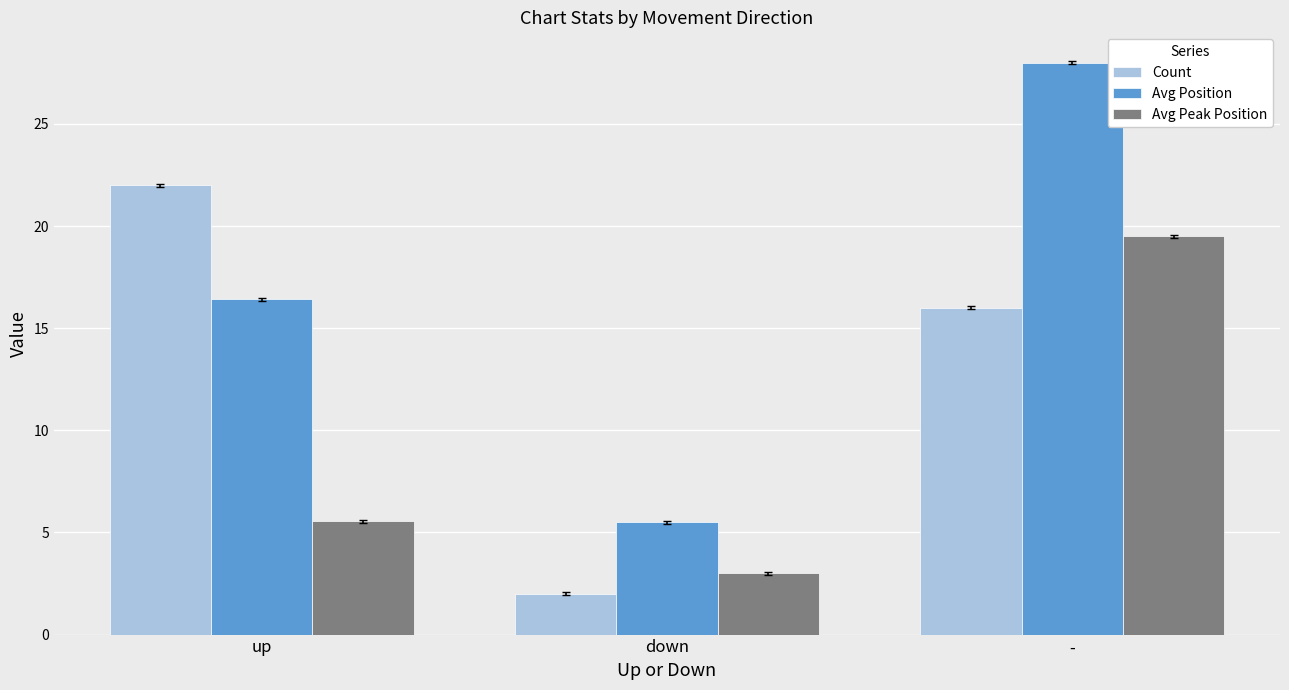

Where is Avg Peak Position nearest to the value 11?

up